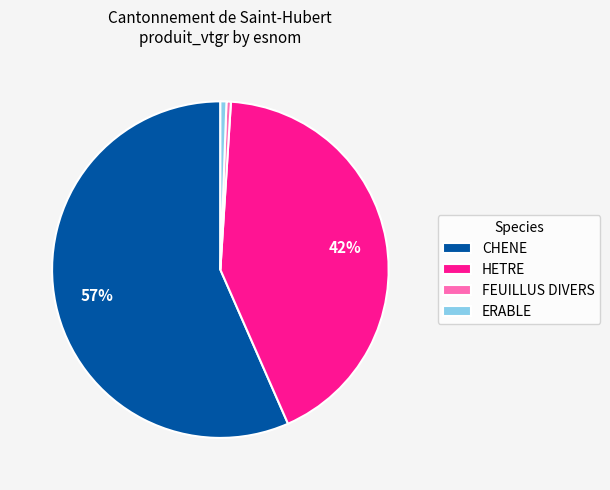

Is the sum of ERABLE and CHENE greater than half?

Yes